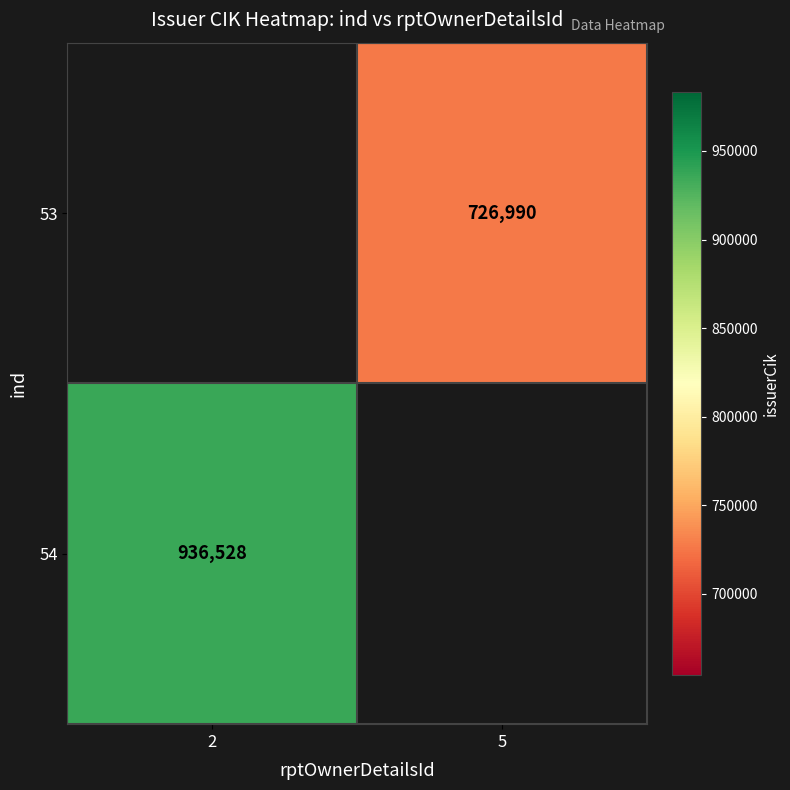

The value of 54 at 2 is 190274. True or false?

False